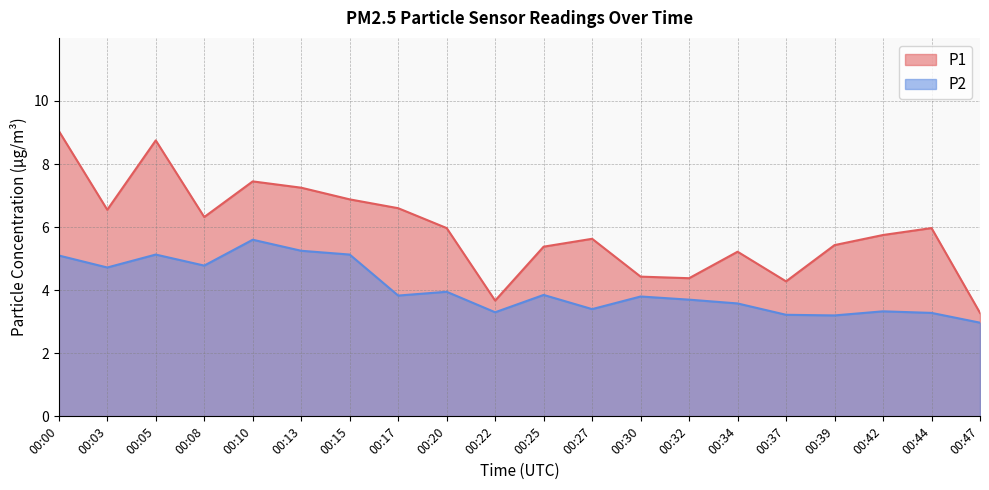

At 00:22, list the series in order from smallest to largest.

P2, P1